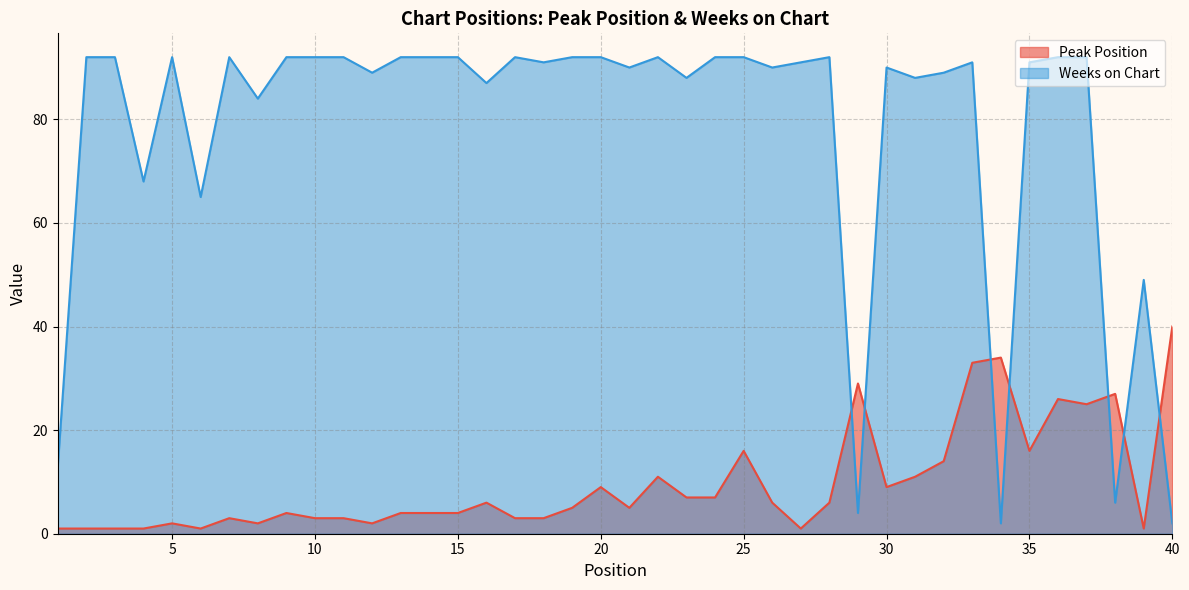

Is it true that Peak Position equals 27 at 38?

True